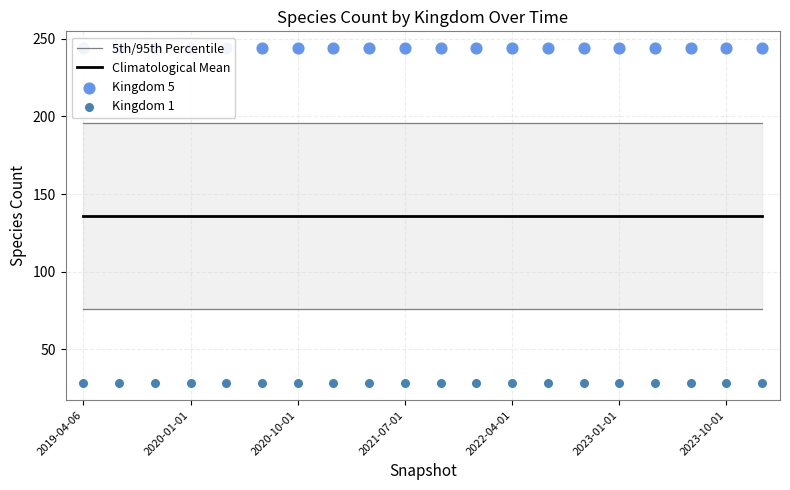

What is the total value across all series at 10?

604